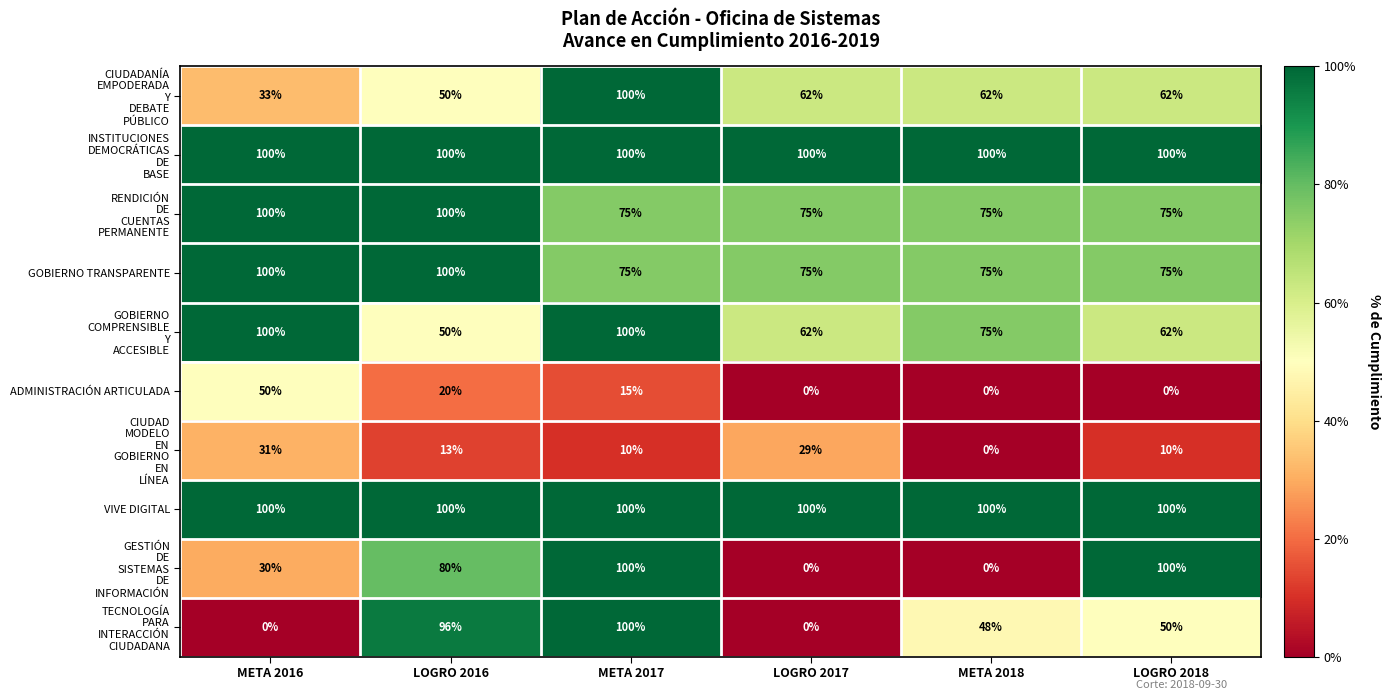

What is the total value across all series at LOGRO 2018?

634